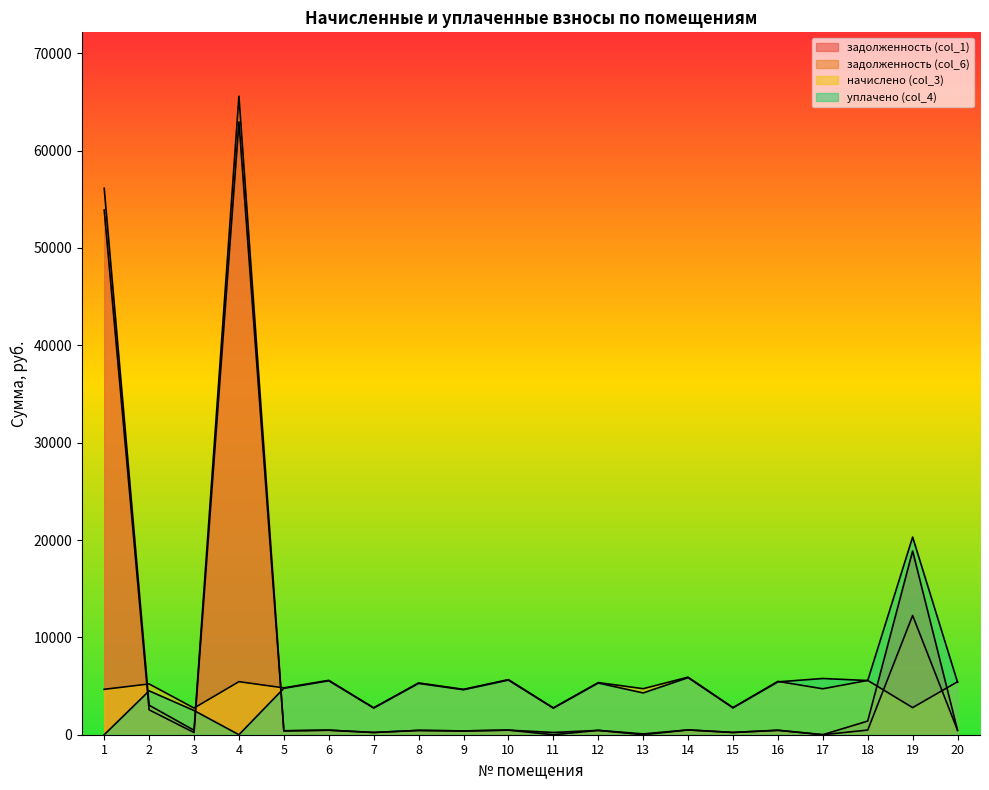

Reading left to right, extract all data points from this chart.

задолженность (col_1): 53898.0	2557.9	228.2	62945.4	400.9	465.7	230.5	443.3	388.6	471.9	0.0	446.4	0.0	492.7	232.1	456.4	0.5	1403.9	18875.0	453.4
задолженность (col_6): 56123.2	3032.1	456.4	65587.5	400.9	465.7	230.5	443.3	388.6	471.9	229.8	446.4	84.1	492.7	232.1	456.4	0.0	478.6	12247.1	453.4
начислено (col_3): 4663.0	5215.9	2738.6	5449.4	4811.0	5588.2	2766.4	5320.0	4663.0	5662.2	2757.1	5356.9	4727.8	5912.0	2784.8	5477.2	4718.5	5578.1	2784.8	5440.2
уплачено (col_4): 0.0	4503.9	2486.1	0.0	4768.4	5538.6	2741.8	5272.8	4621.6	5612.0	2732.7	5309.4	4291.6	5859.6	2760.2	5428.6	5776.2	5565.2	20300.0	5392.0